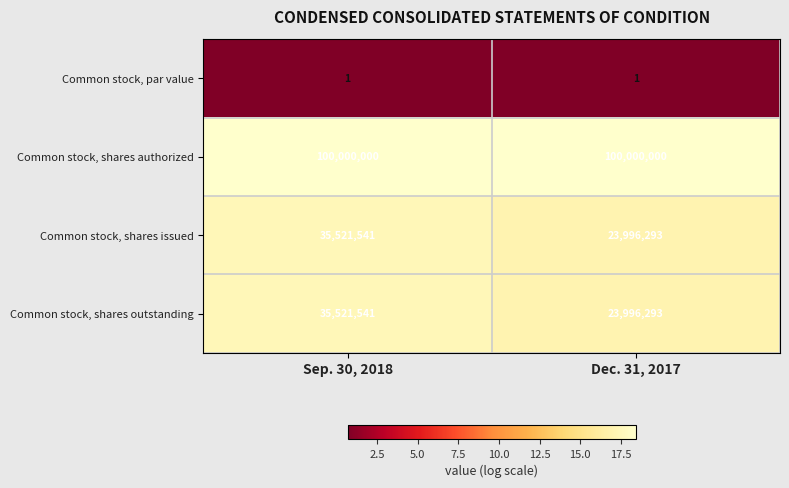

The Common stock, par value series shows 0 at Dec. 31, 2017. True or false?

False